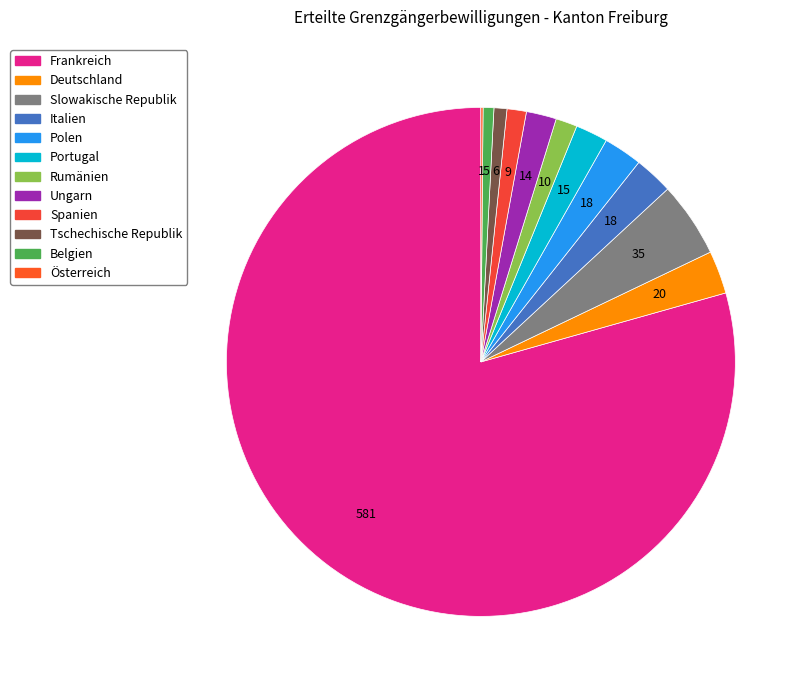

What is the largest slice in the pie chart?

Frankreich